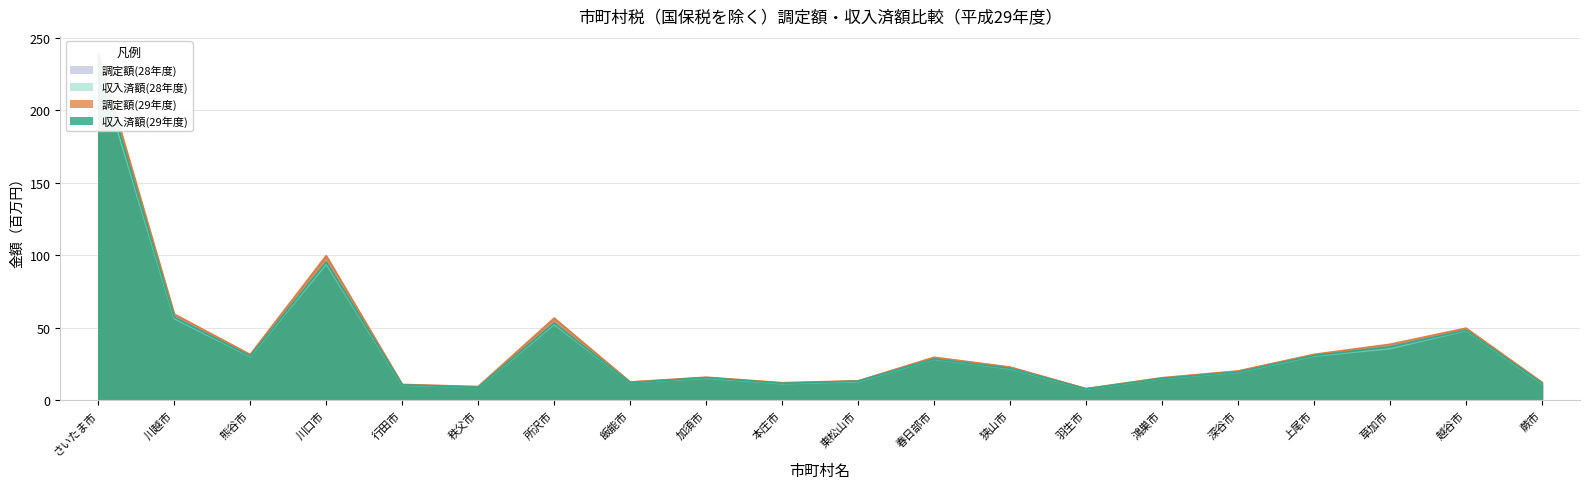

In 収入済額(29年度), how many points are higher than both neighbors (excluding endpoints)?

5